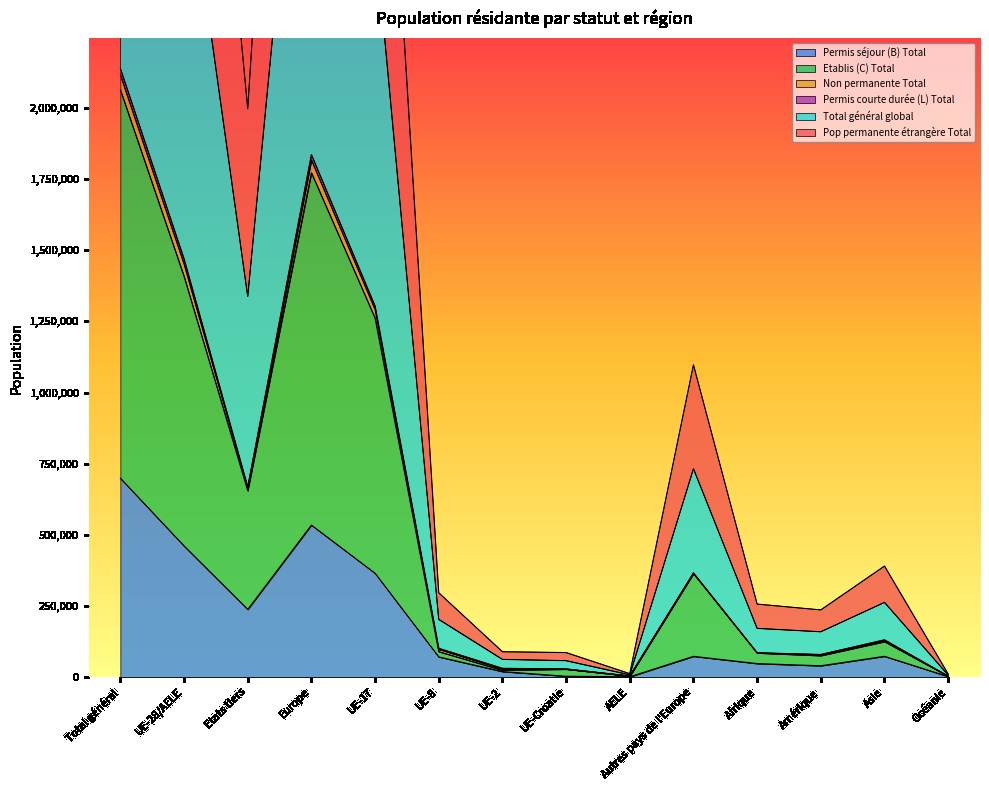

Where does the Etablis (C) Total series first go above 124990?

Total général